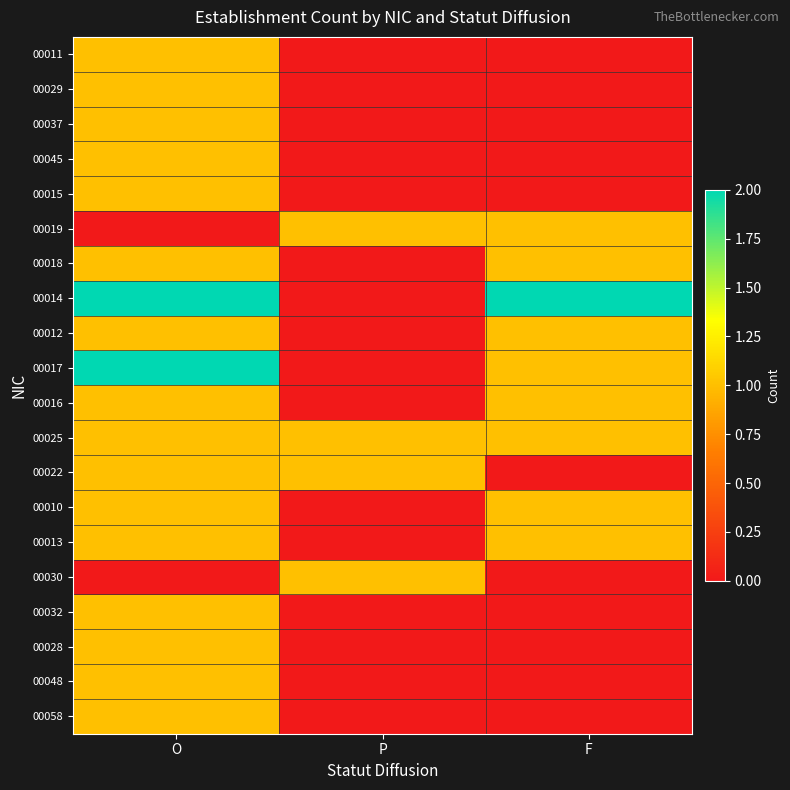

Count the number of data series in this chart.

20